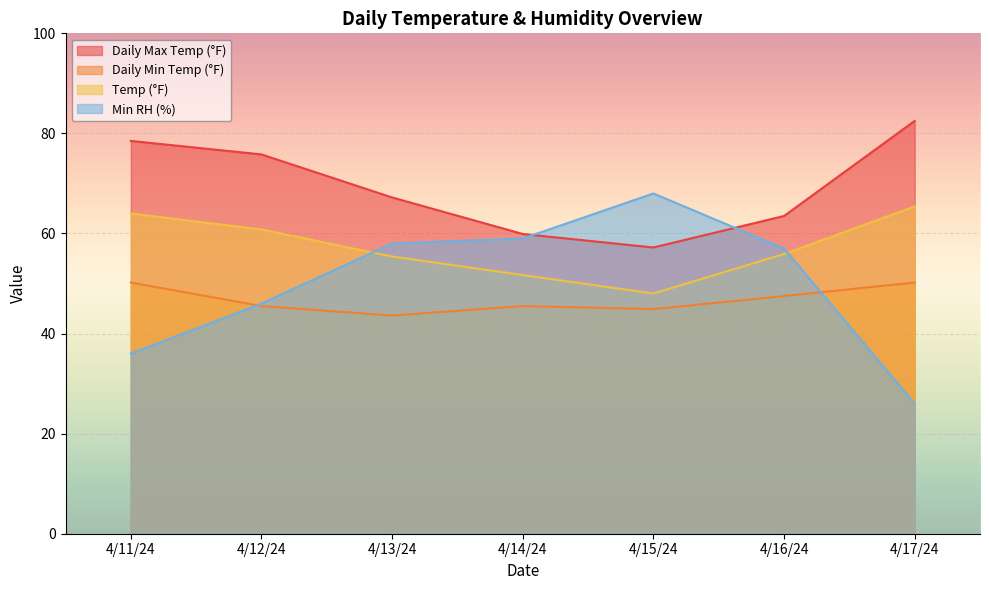

At which label is Daily Max Temp (°F) closest to 69?

4/13/24